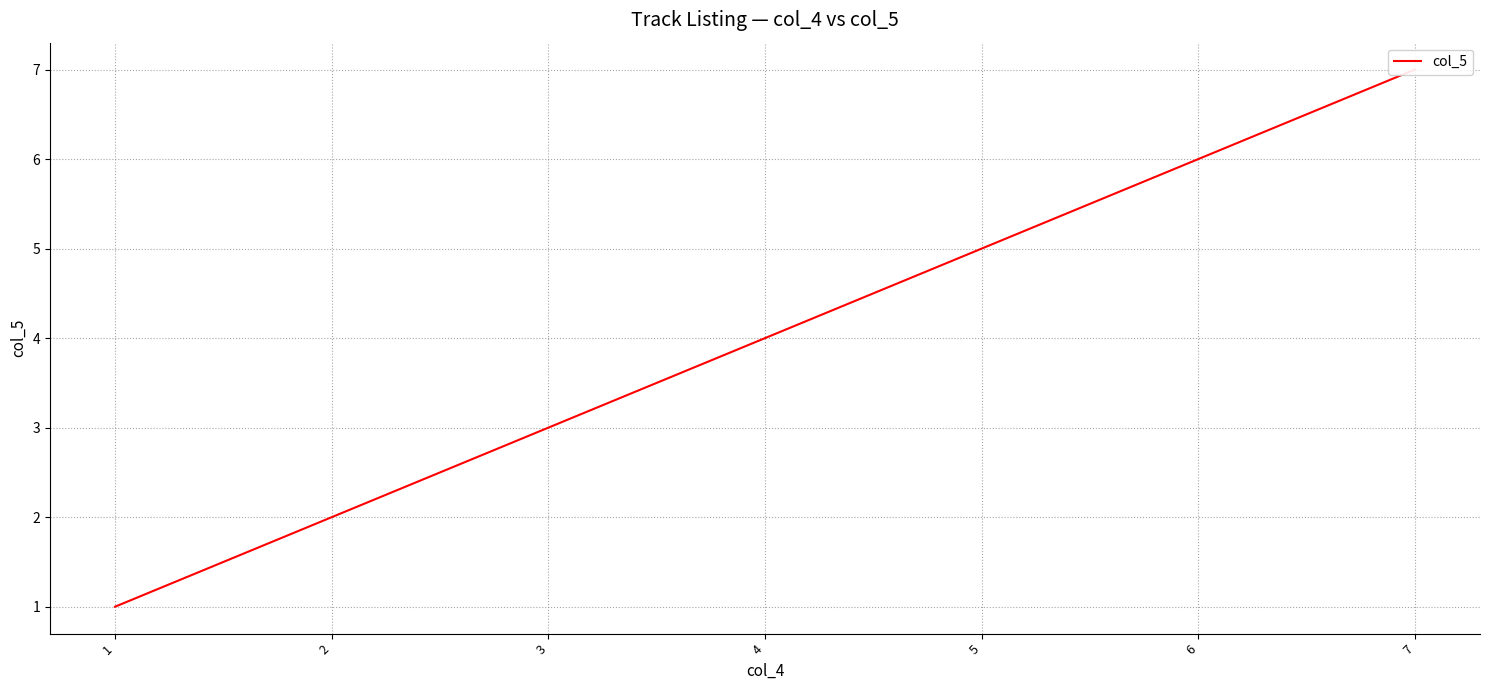

Reading right to left, what are all the values shown in this chart?

7=7	6=6	5=5	4=4	3=3	2=2	1=1